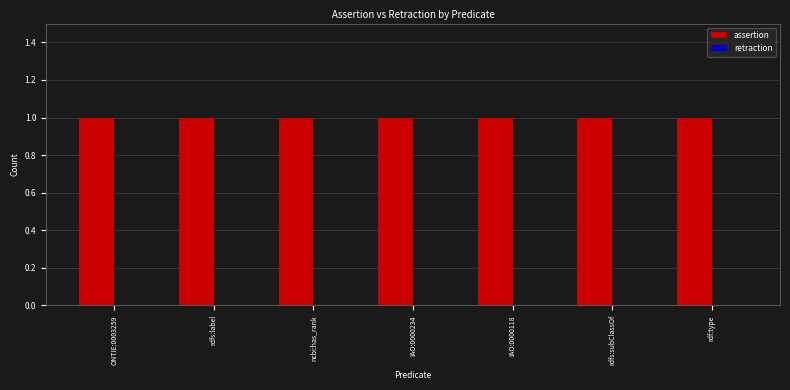

The assertion series shows 1 at ncbi:has_rank. True or false?

True